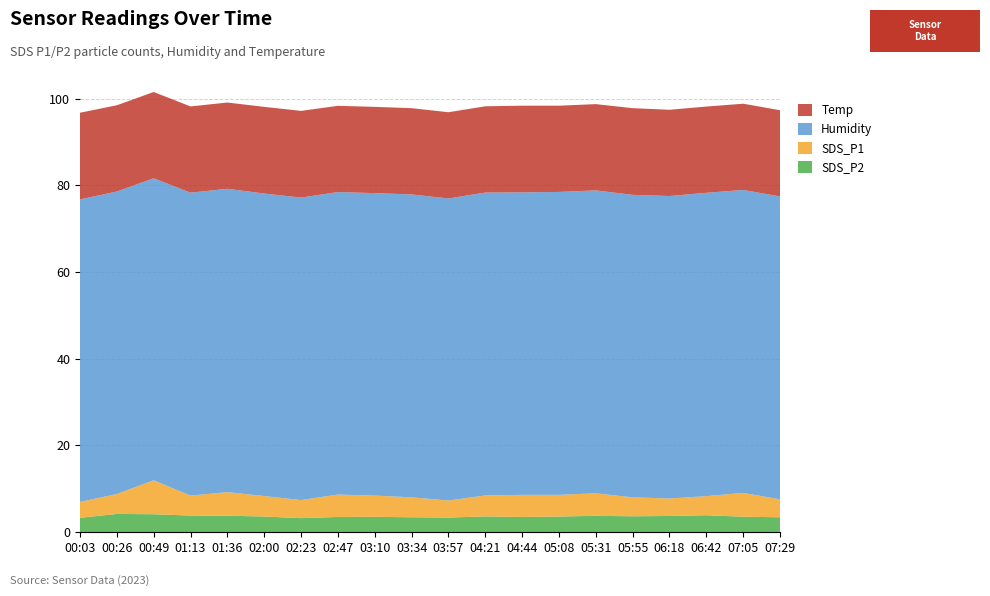

Reading left to right, what are all the values shown in this chart?

SDS_P2: 00:03=3.3	00:26=4.2	00:49=4.1	01:13=3.8	01:36=3.8	02:00=3.6	02:23=3.2	02:47=3.5	03:10=3.5	03:34=3.4	03:57=3.3	04:21=3.6	04:44=3.5	05:08=3.6	05:31=3.7	05:55=3.6	06:18=3.7	06:42=3.9	07:05=3.5	07:29=3.4
SDS_P1: 00:03=3.7	00:26=4.6	00:49=7.8	01:13=4.6	01:36=5.4	02:00=4.7	02:23=4.2	02:47=5.2	03:10=4.9	03:34=4.6	03:57=3.9	04:21=4.8	04:44=5.1	05:08=5.0	05:31=5.2	05:55=4.4	06:18=4.0	06:42=4.4	07:05=5.5	07:29=4.1
Humidity: 00:03=69.8	00:26=69.8	00:49=69.7	01:13=69.9	01:36=70.0	02:00=69.8	02:23=69.8	02:47=69.8	03:10=69.8	03:34=69.9	03:57=69.7	04:21=69.9	04:44=69.8	05:08=69.9	05:31=69.9	05:55=69.8	06:18=69.8	06:42=70.0	07:05=69.9	07:29=69.9
Temp: 00:03=20.0	00:26=19.9	00:49=19.9	01:13=19.9	01:36=19.9	02:00=20.0	02:23=20.0	02:47=19.9	03:10=19.9	03:34=19.9	03:57=19.9	04:21=19.9	04:44=20.0	05:08=19.9	05:31=19.9	05:55=20.0	06:18=19.9	06:42=19.9	07:05=19.9	07:29=19.9